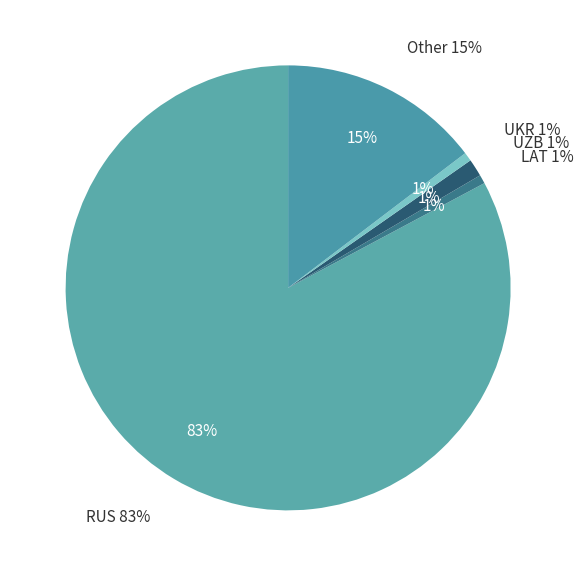

Does RUS represent more than half of the total?

Yes